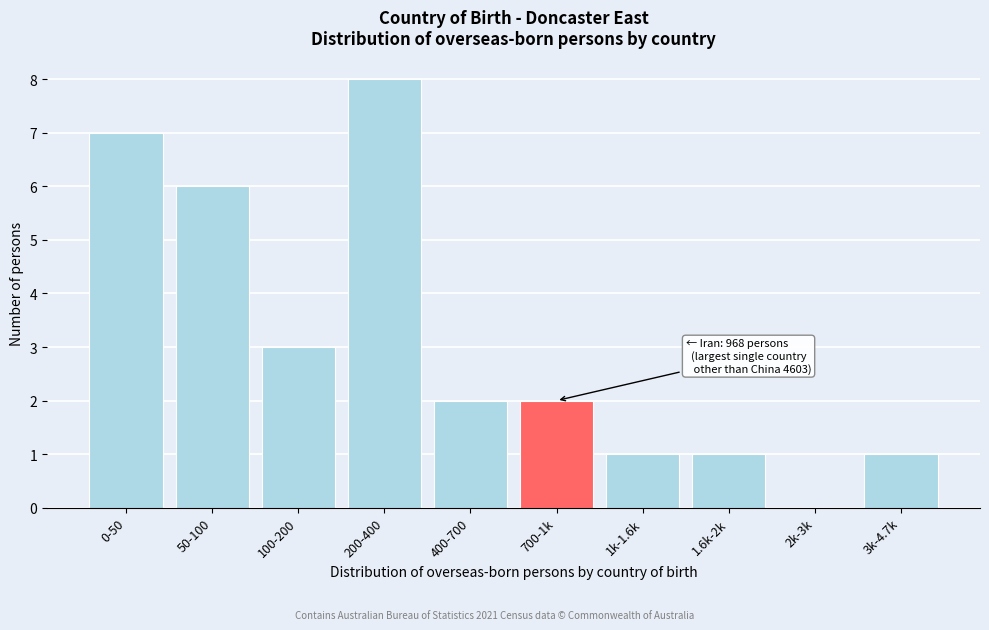

Reading right to left, extract all data points from this chart.

3k-4.7k=1	2k-3k=0	1.6k-2k=1	1k-1.6k=1	700-1k=2	400-700=2	200-400=8	100-200=3	50-100=6	0-50=7